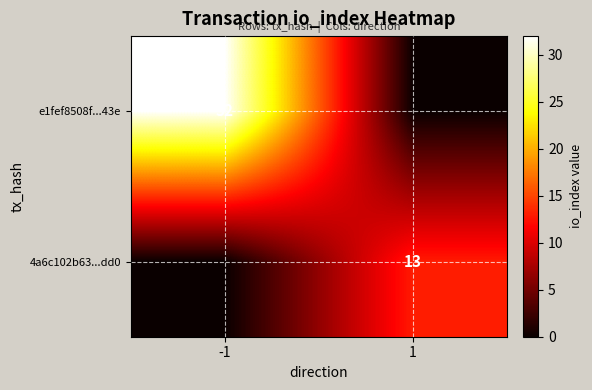

True or false: e1fef8508f...43e has a value of 42 at -1.

False